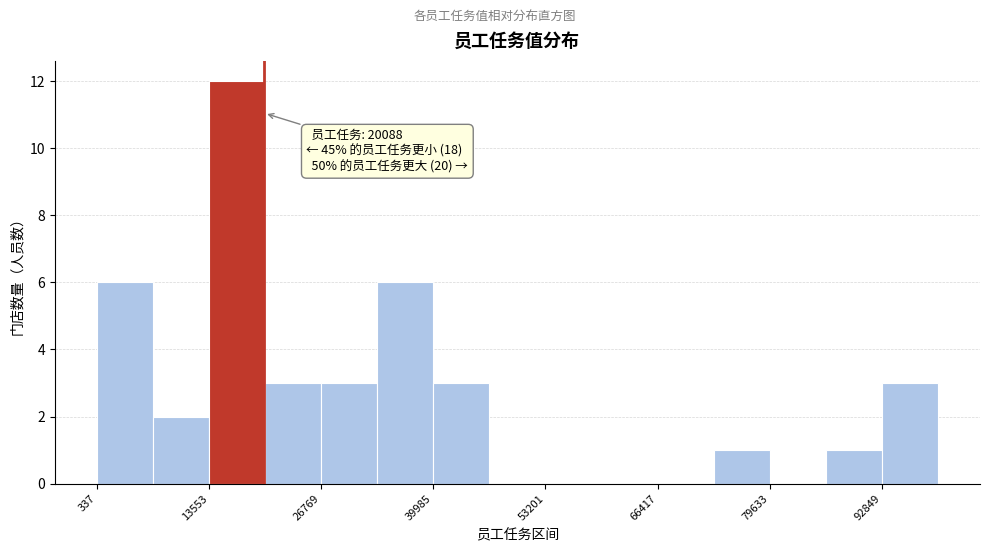

Around what value on the x-axis is the tallest bar? Give the approximate position of its centre, as read against the axis.

16000